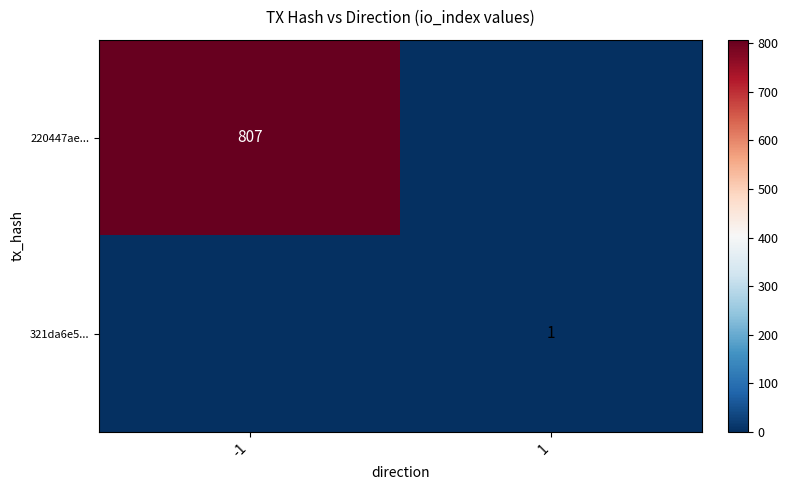

The 321da6e5... series shows 1 at 1. True or false?

True